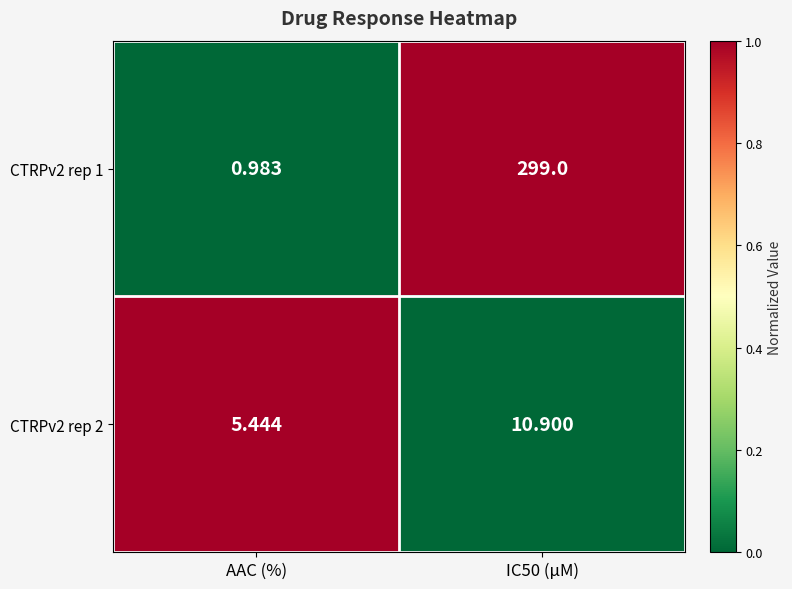

What is the difference between the highest and lowest values at AAC (%)?

4.5